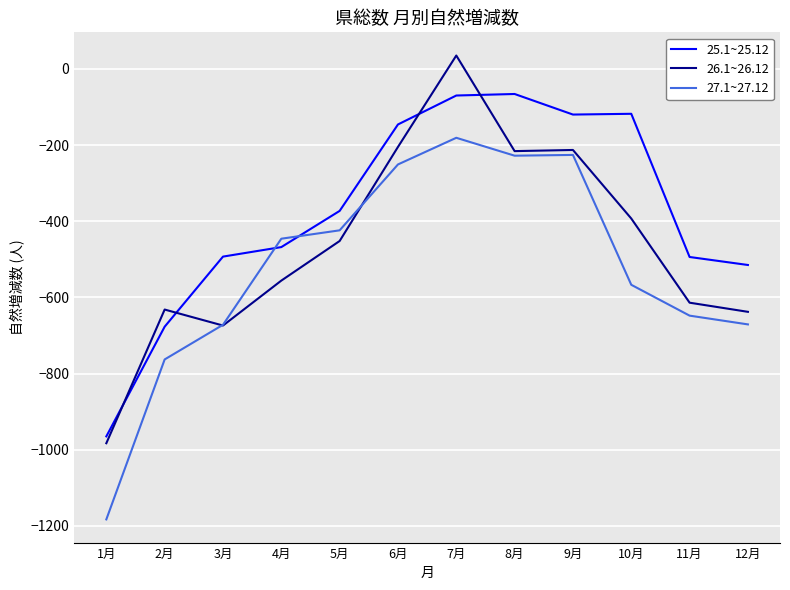

Between 7月 and 10月, which series saw the biggest shift?

26.1~26.12